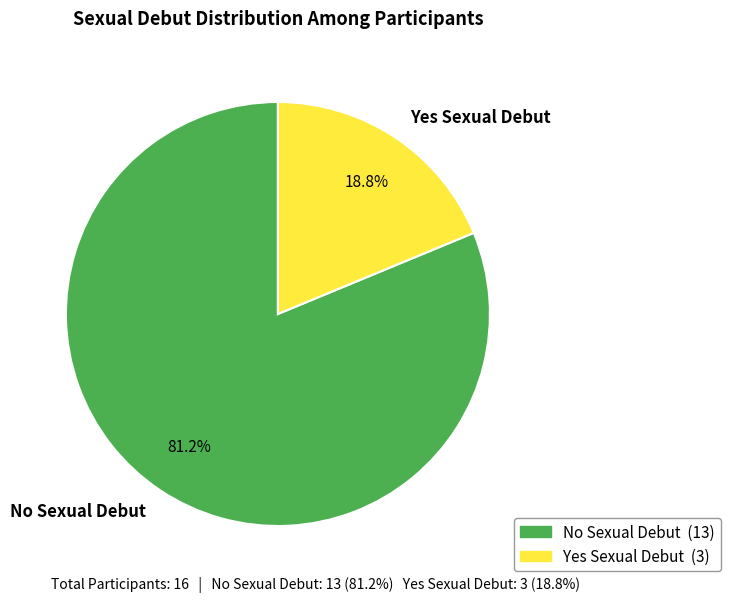

What is the largest slice in the pie chart?

No Sexual Debut